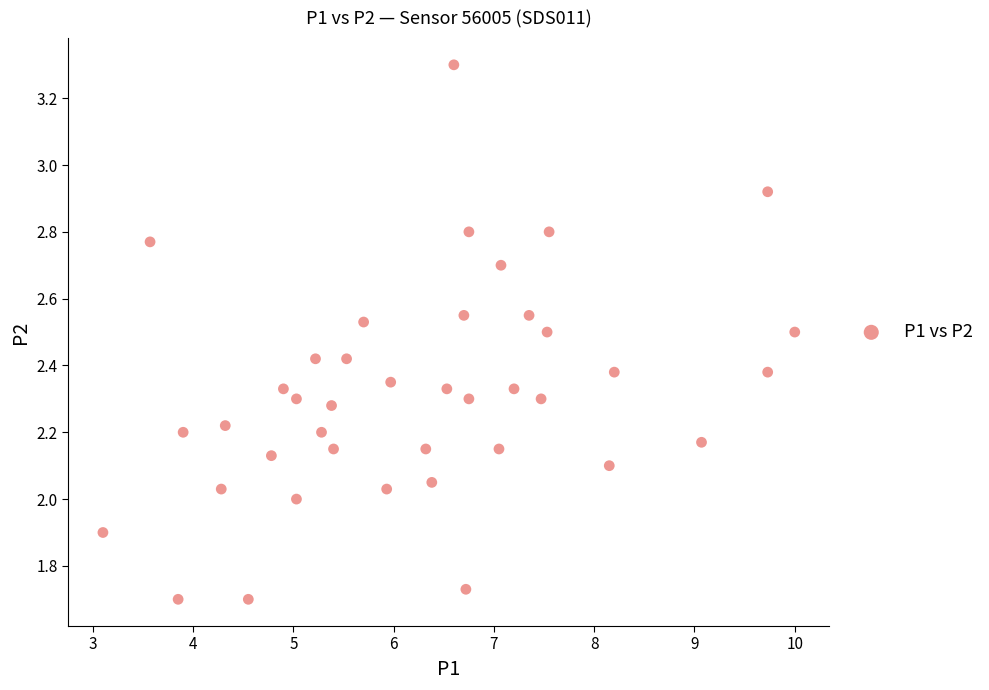

What is the range of Y values (max minus min)?

1.6